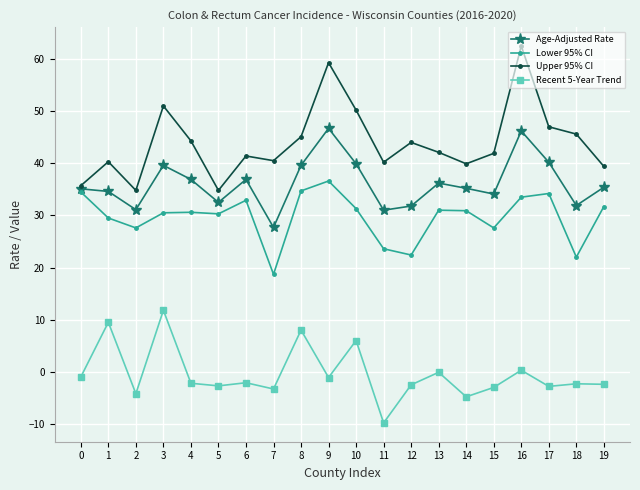

Which series has the largest range (max minus min)?

Upper 95% CI